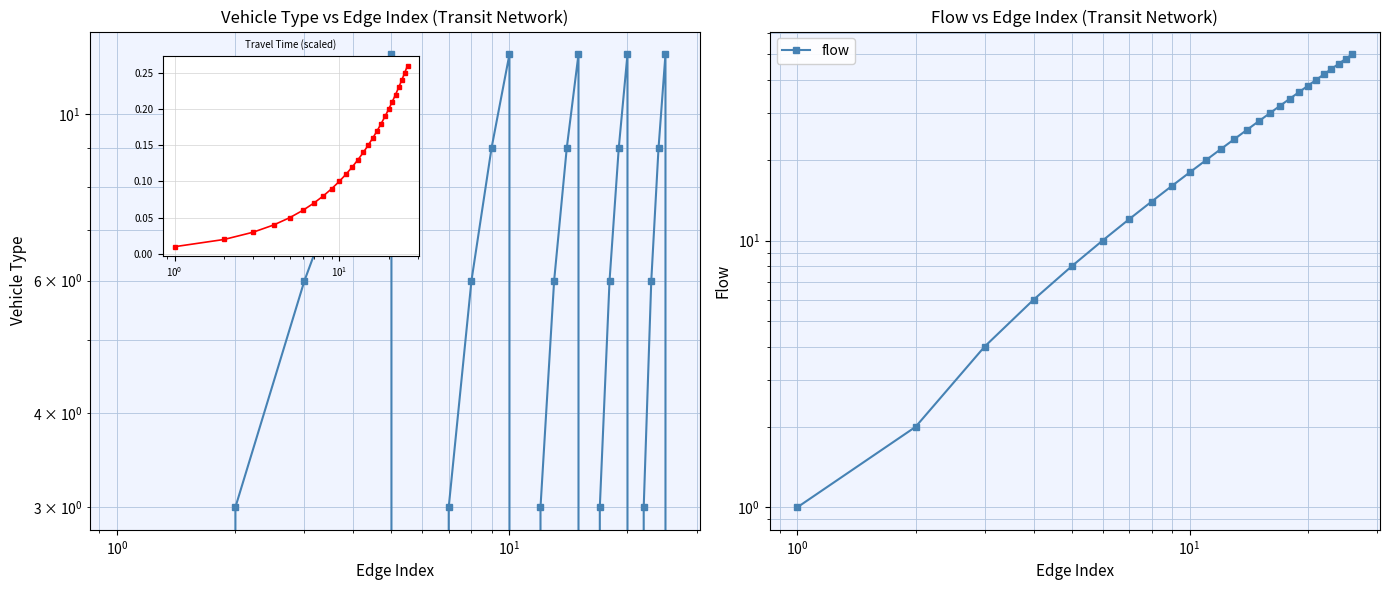

What is the value of the vehicle_type point at the 12th from the left?

3